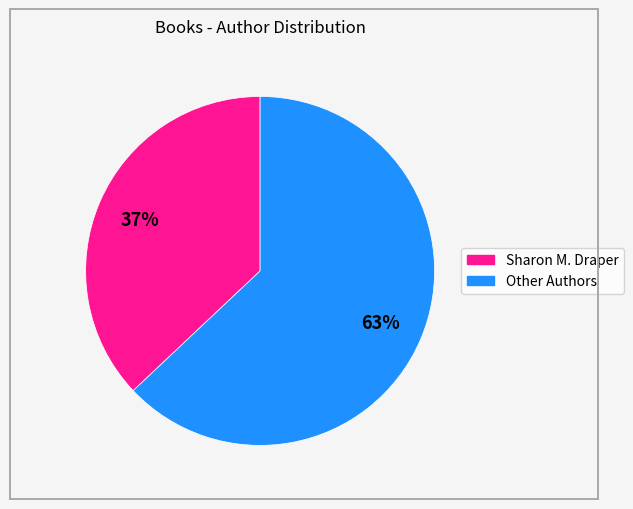

Is there any slice that represents more than half of the pie?

Yes